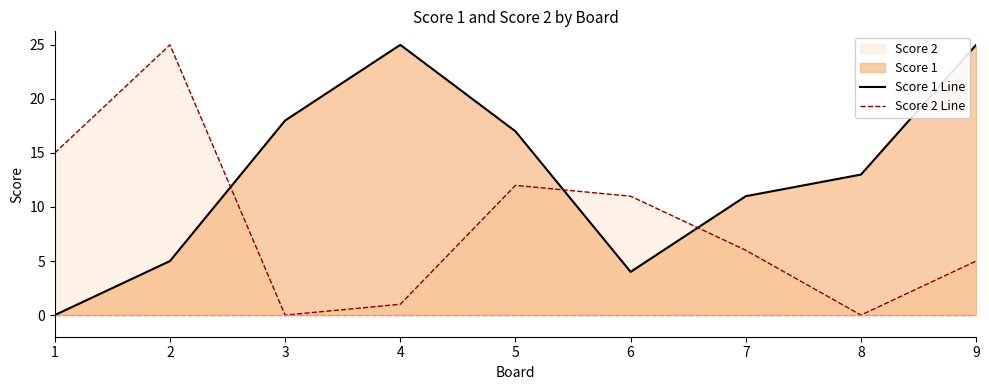

Which series ends up on top after the final intersection of Score 1 Line and Score 2 Line?

Score 1 Line